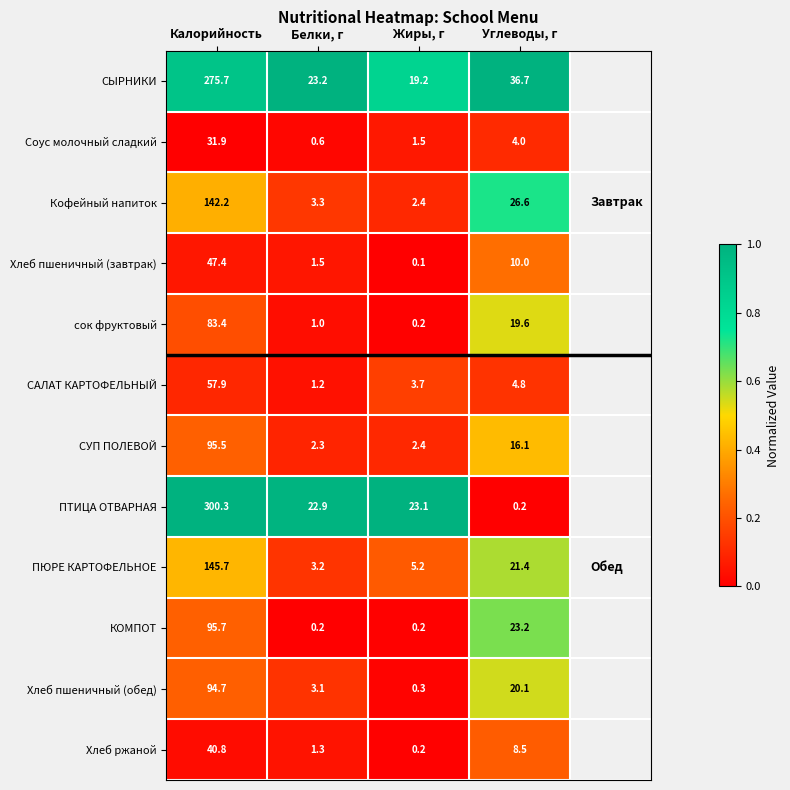

Where does the САЛАТ КАРТОФЕЛЬНЫЙ series first go above 4?

Калорийность